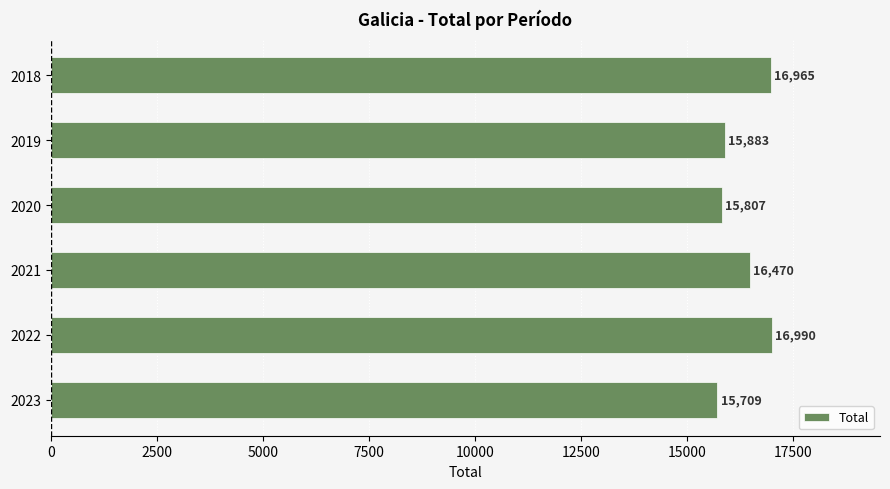

Does the chart contain stacked bars?

No